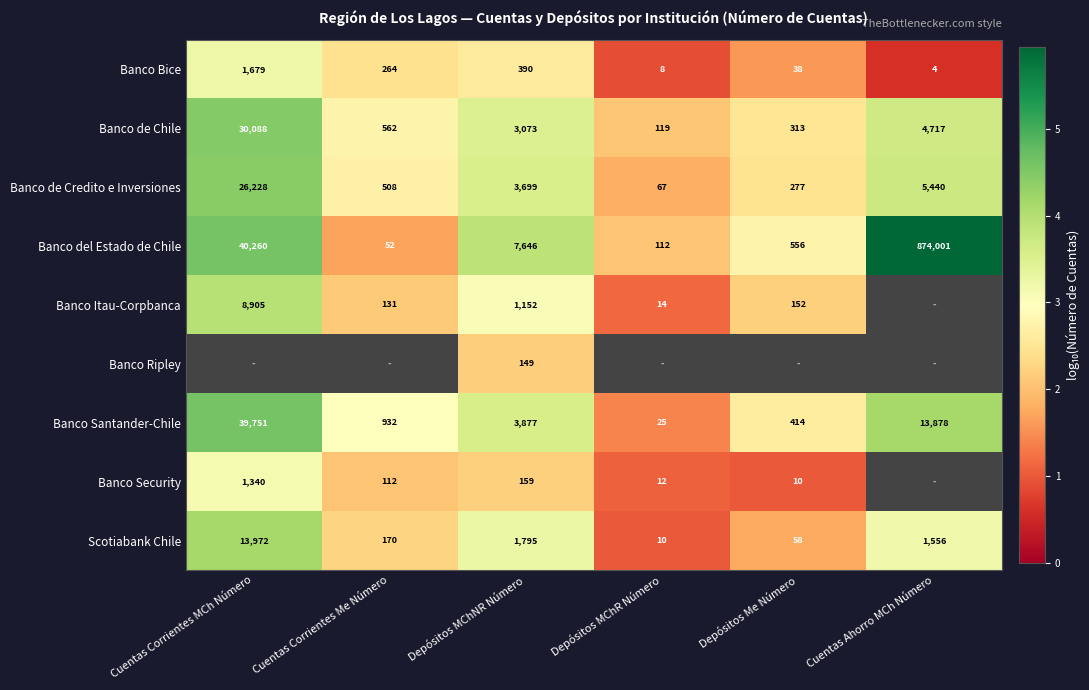

Is the value of Banco Bice at Cuentas Corrientes MCh Número greater than the value of Banco del Estado de Chile at Depósitos MChNR Número?

No